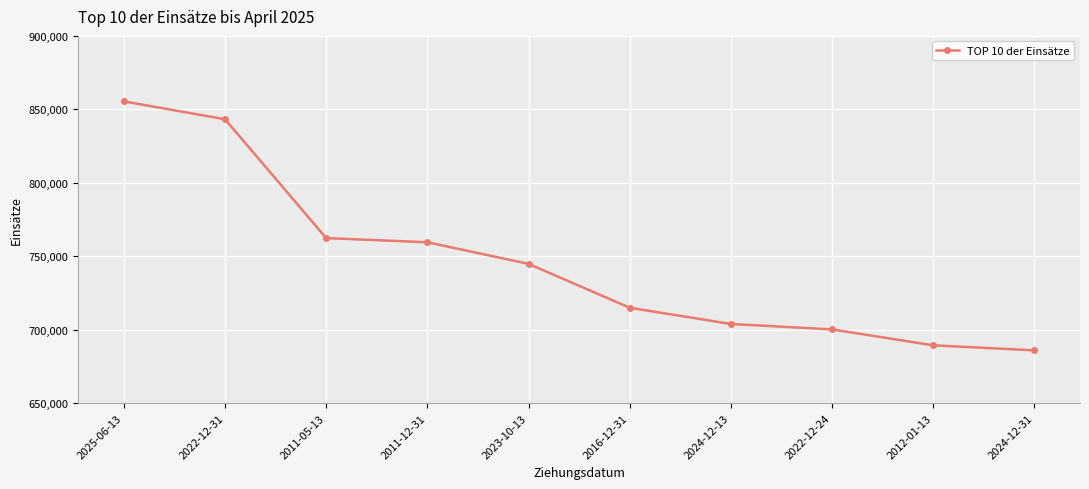

Reading left to right, extract all data points from this chart.

2025-06-13=855391.5	2022-12-31=843241.5	2011-05-13=762298.5	2011-12-31=759462.0	2023-10-13=744747.0	2016-12-31=714864.0	2024-12-13=703806.0	2022-12-24=700102.5	2012-01-13=689272.5	2024-12-31=685843.5